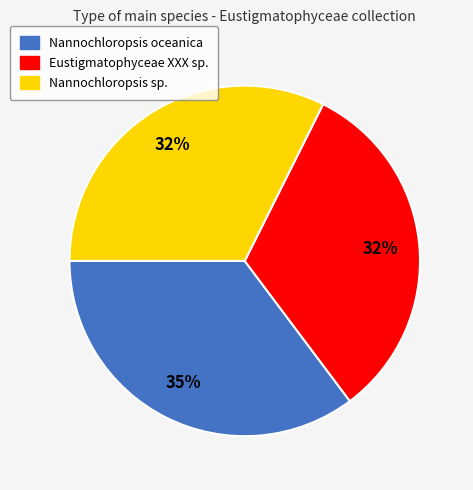

Which category has the biggest portion of the pie?

Nannochloropsis oceanica